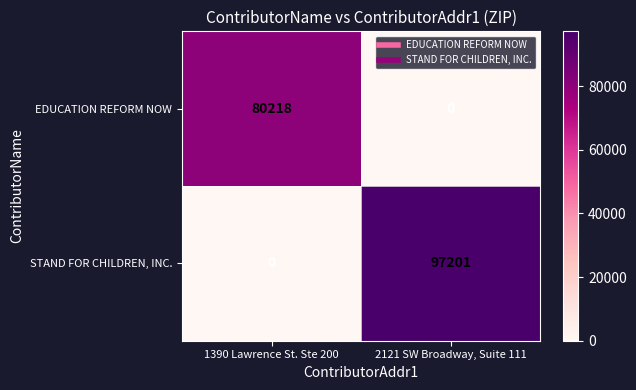

What is the difference between the highest and lowest values at 2121 SW Broadway, Suite 111?

97201